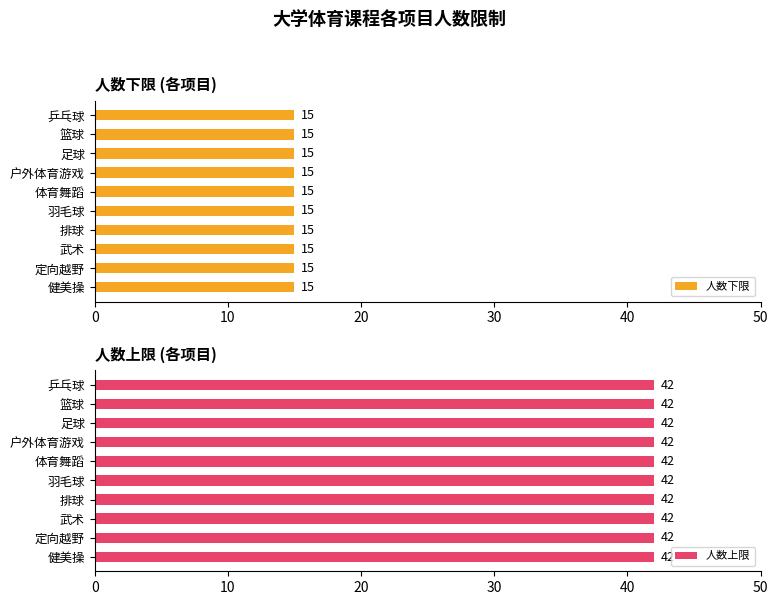

At which label is 人数上限 closest to 42?

乒乓球